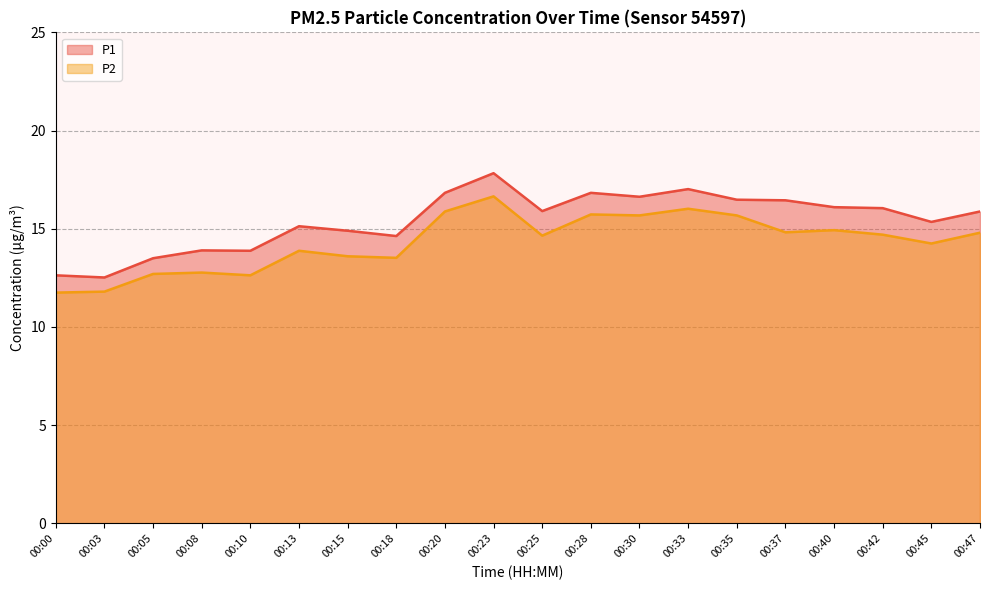

True or false: P2 and P1 cross at least once.

False